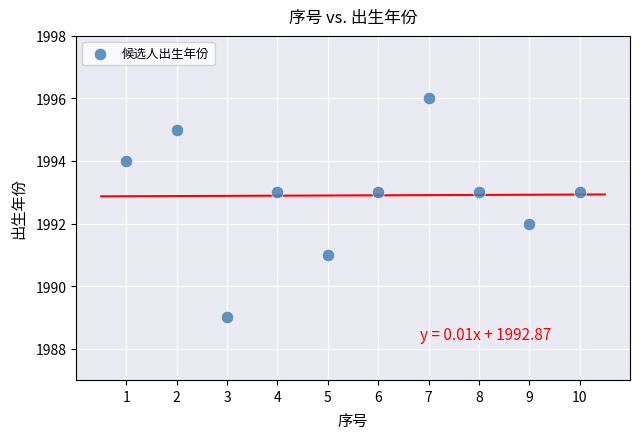

What is the range of Y values (max minus min)?

7